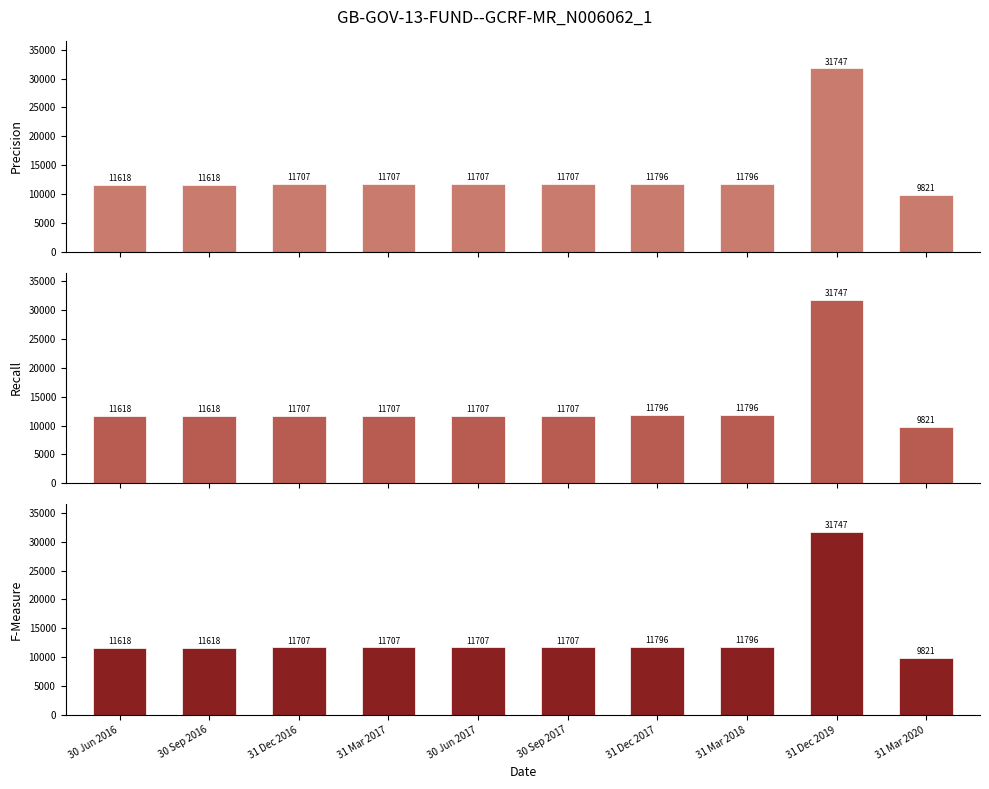

Reading left to right, list all the values displayed in this chart.

11617.7	11617.7	11706.6	11706.6	11706.6	11706.6	11796.2	11796.2	31747.0	9820.8